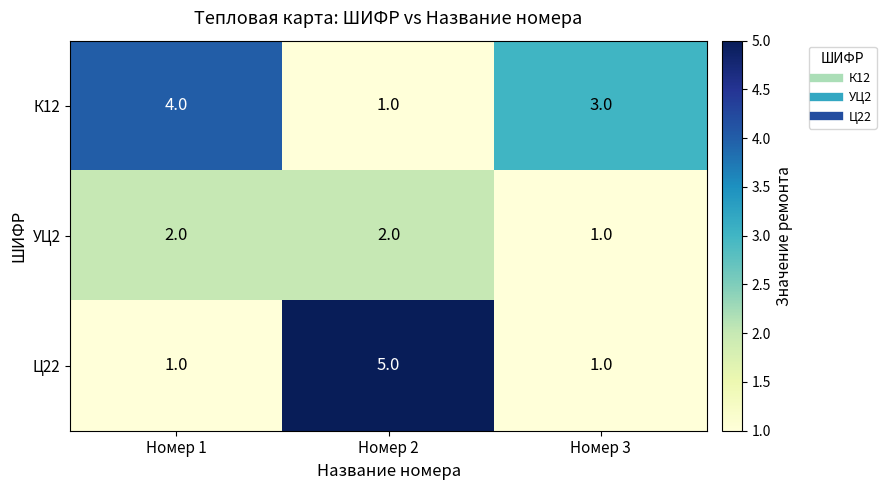

Which label corresponds to the largest value in the chart?

Номер 2